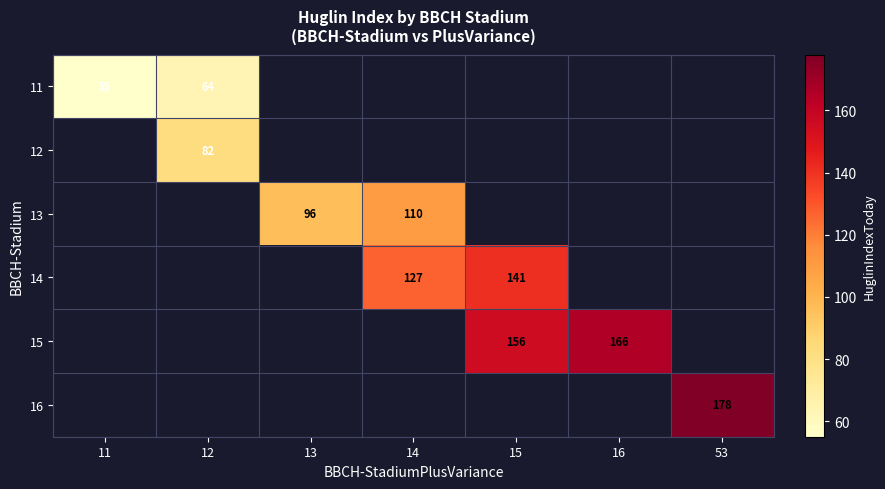

List the labels in order of 12 value, largest first.

11, 12, 13, 14, 15, 16, 53